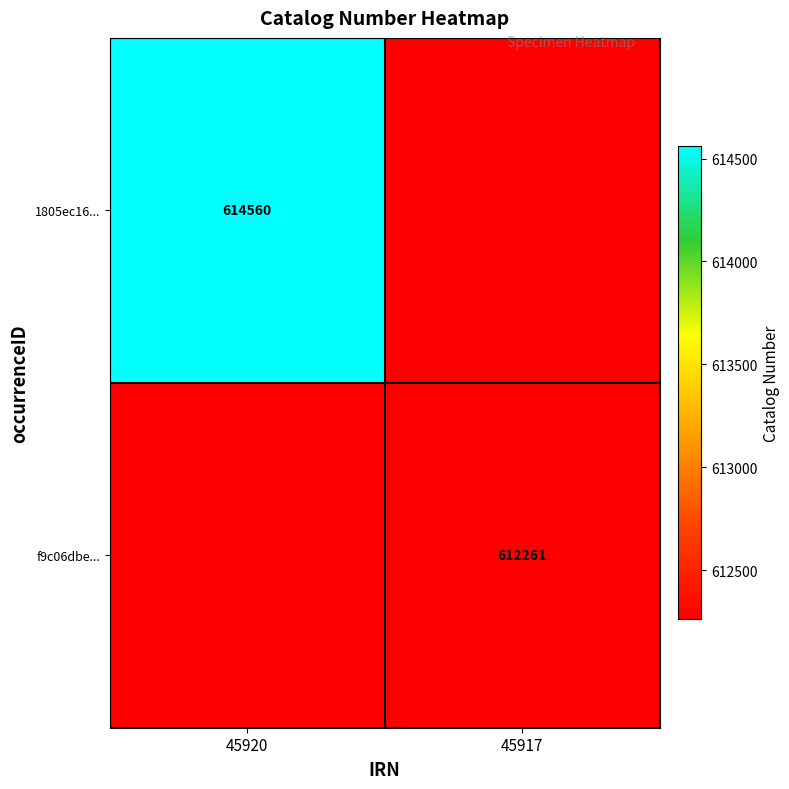

What is the total value across all series at 45917?

1224522